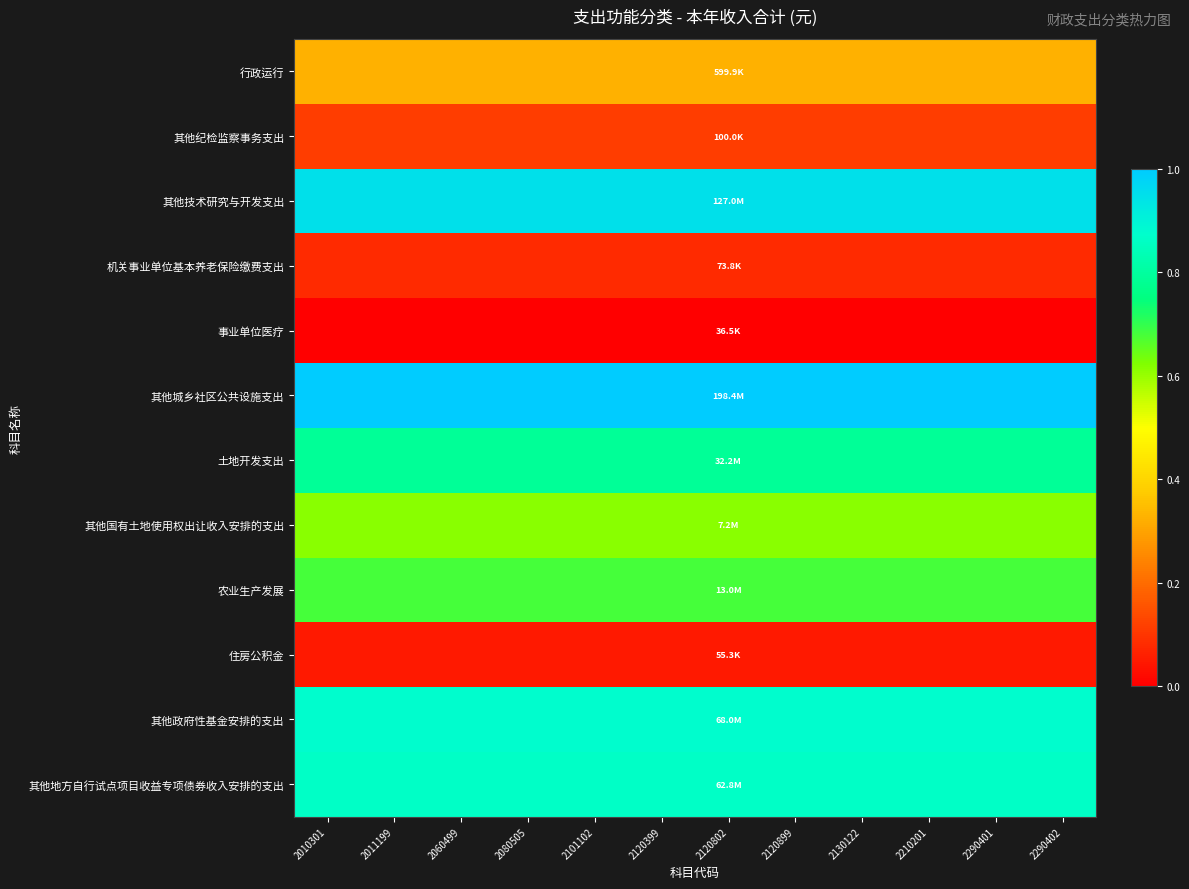

Between 2060499 and 2290401, which series saw the biggest shift?

行政运行